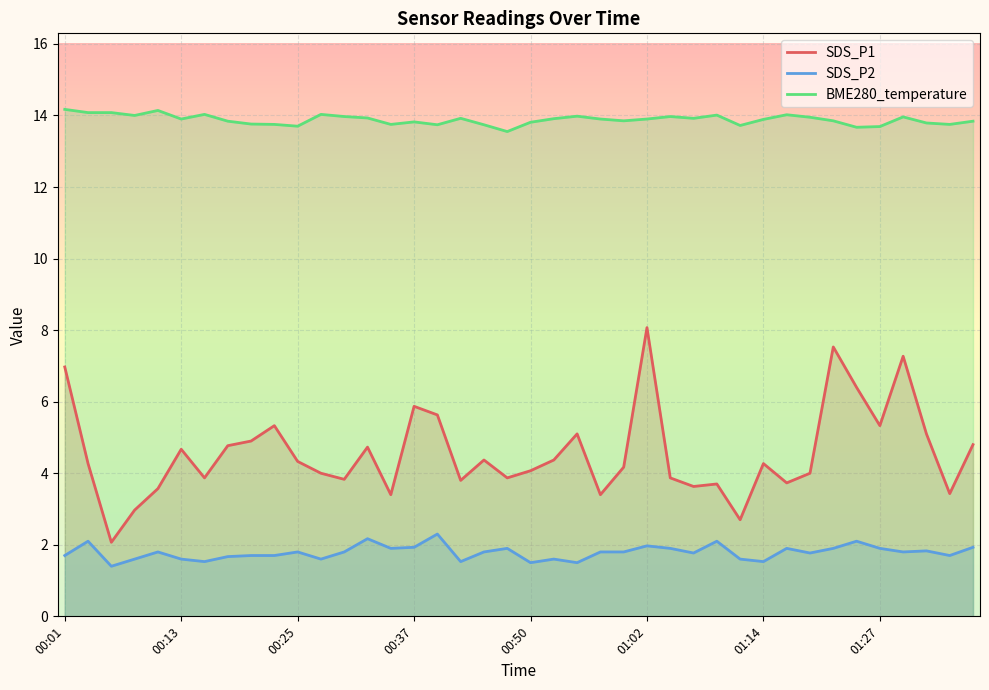

List the series in order of their peak value, highest first.

BME280_temperature, SDS_P1, SDS_P2